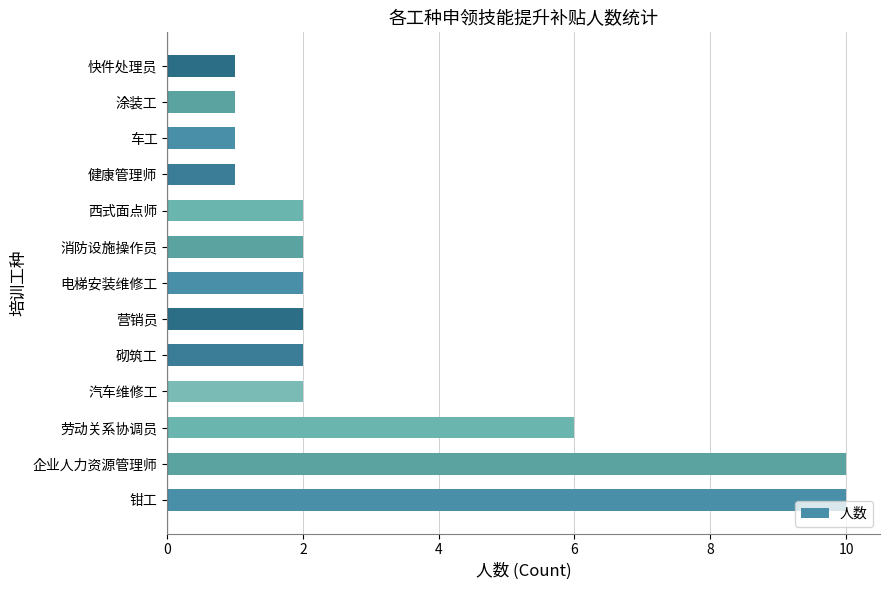

Reading bottom to top, transcribe all the data shown in this chart.

钳工=10	企业人力资源管理师=10	劳动关系协调员=6	汽车维修工=2	砌筑工=2	营销员=2	电梯安装维修工=2	消防设施操作员=2	西式面点师=2	健康管理师=1	车工=1	涂装工=1	快件处理员=1